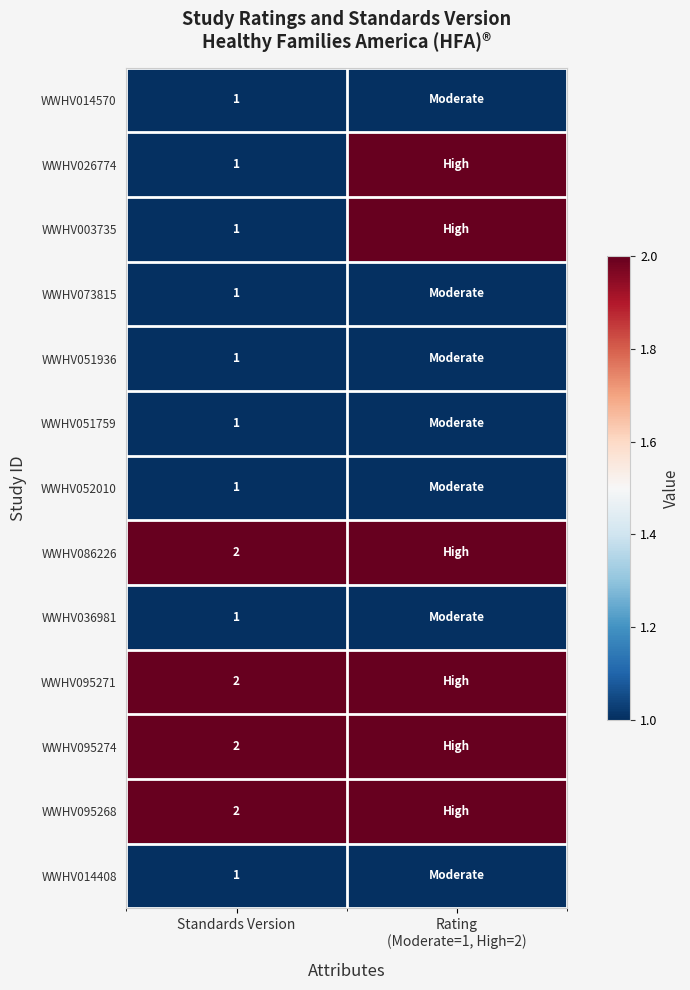

Which label corresponds to the largest value in the chart?

Rating
(Moderate=1, High=2)